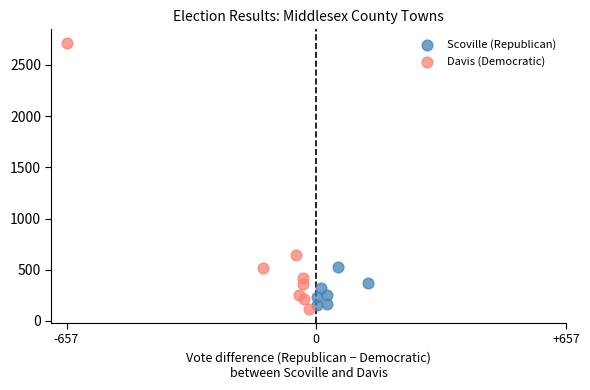

Which series contains the lowest Y value?

Davis (Democratic)